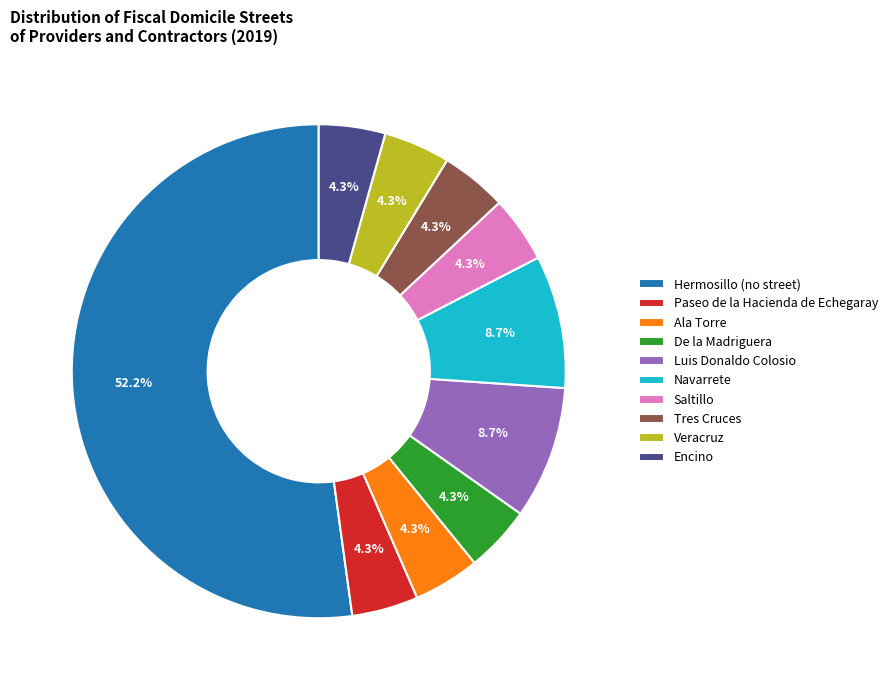

What is the ratio of the value at Ala Torre to the value at Encino?

1.0